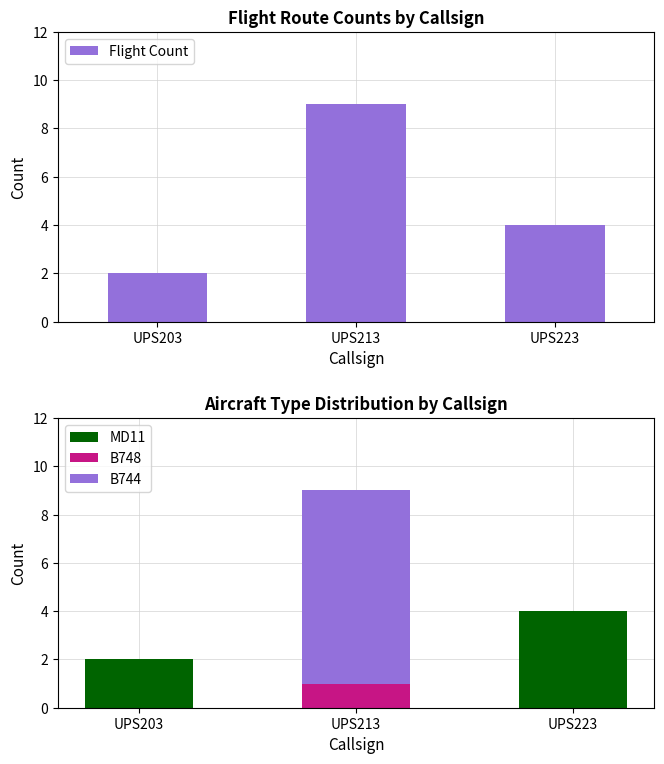

What are all the series names shown in the legend?

Flight Count, MD11, B748, B744